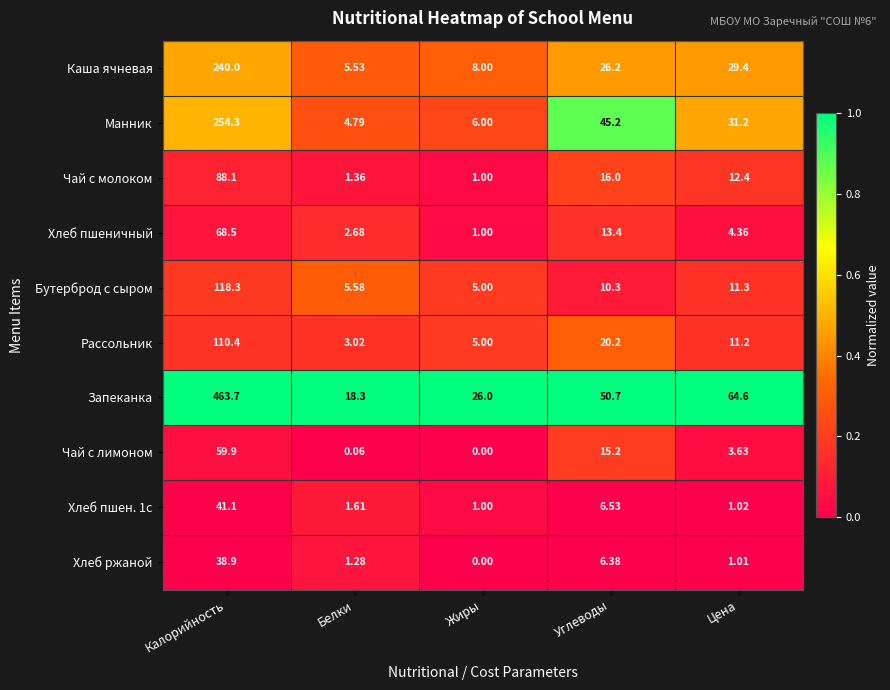

Between Углеводы and Цена, which series saw the biggest shift?

Манник